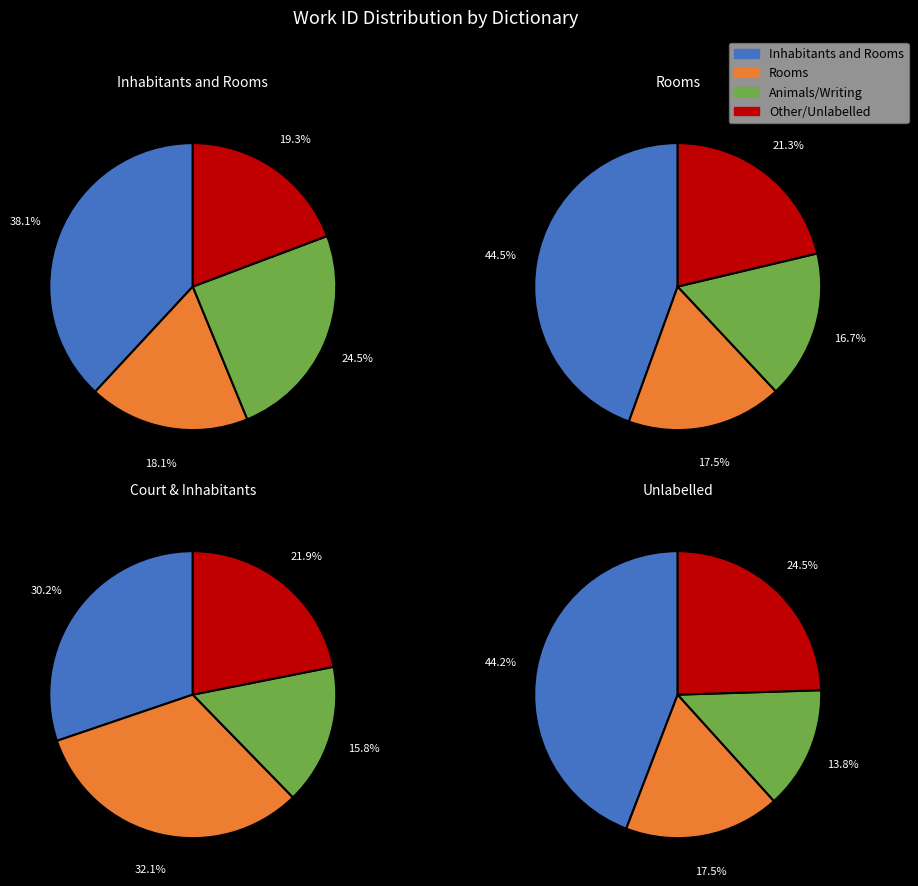

To the nearest percent, what is the difference between the  and Animals and Inhabitants and Rooms slice percentages?

5%